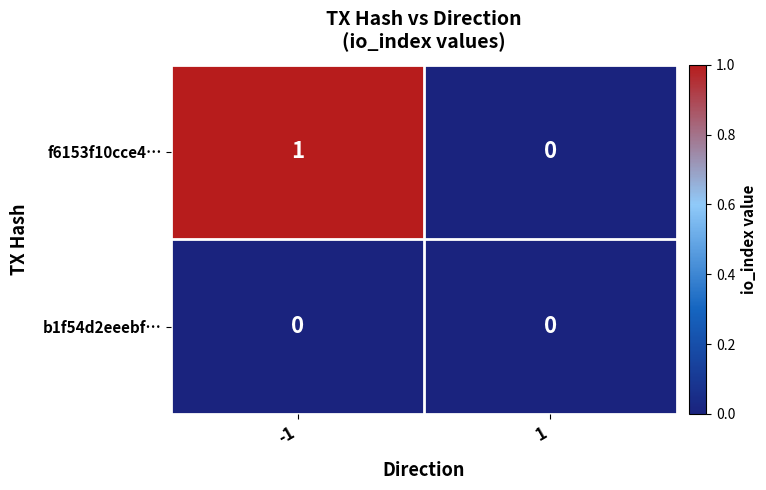

Reading left to right, list all the values displayed in this chart.

f6153f10cce4…: -1=1	1=0
b1f54d2eeebf…: -1=0	1=0